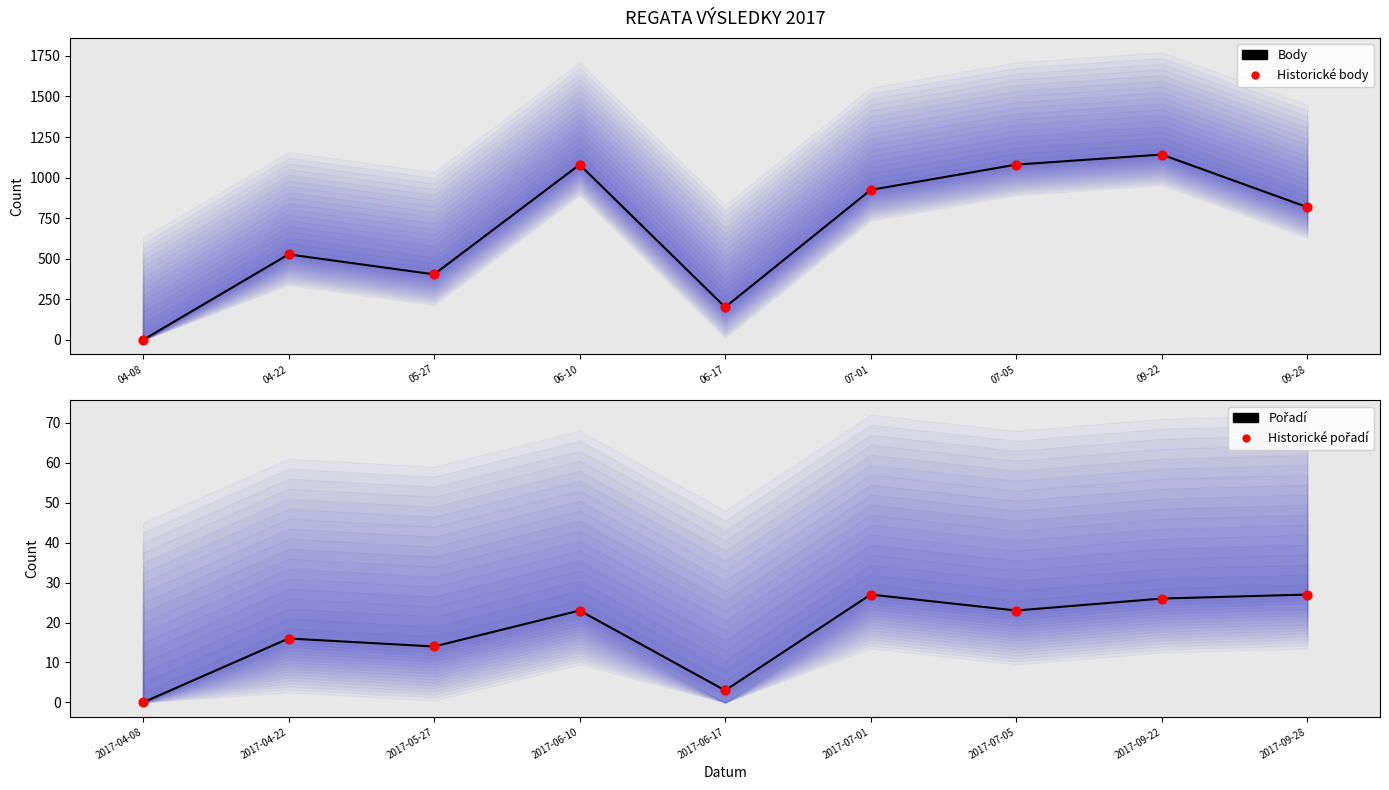

At how many categories does at least one series exceed 570?

5